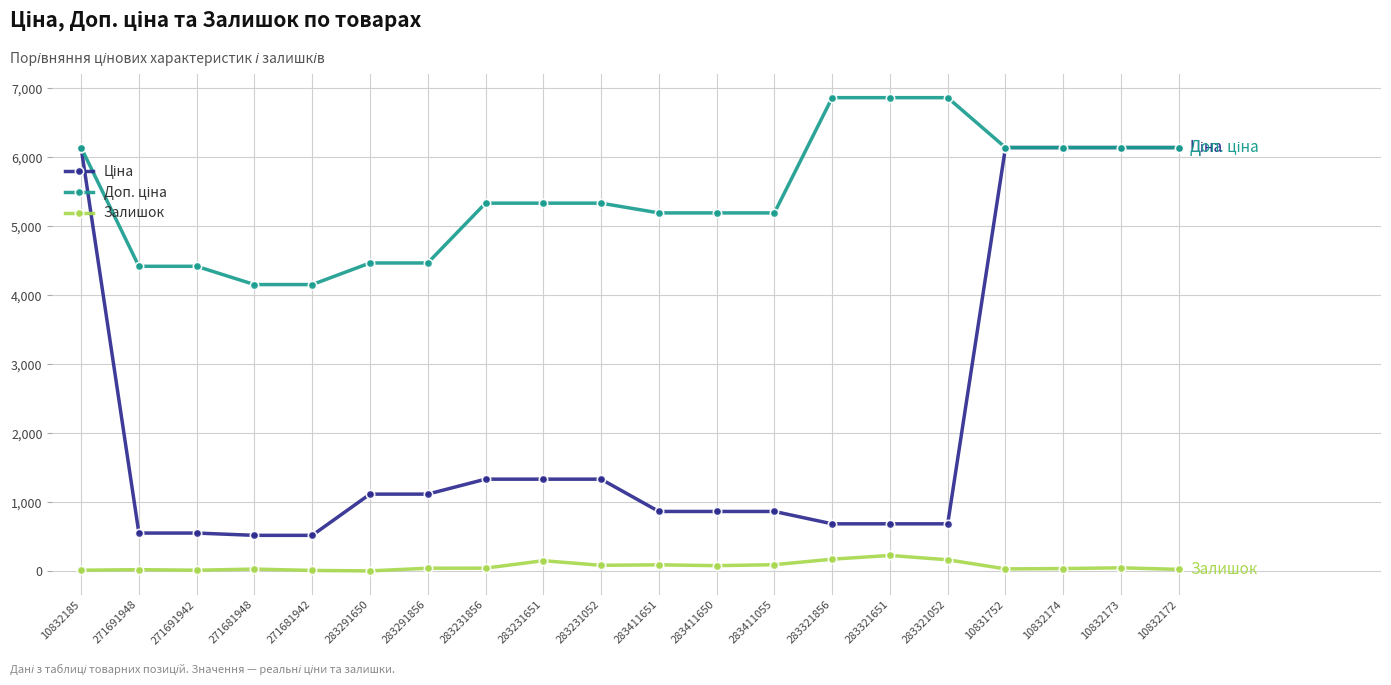

Is it true that Залишок equals 228.0 at 283321651?

True